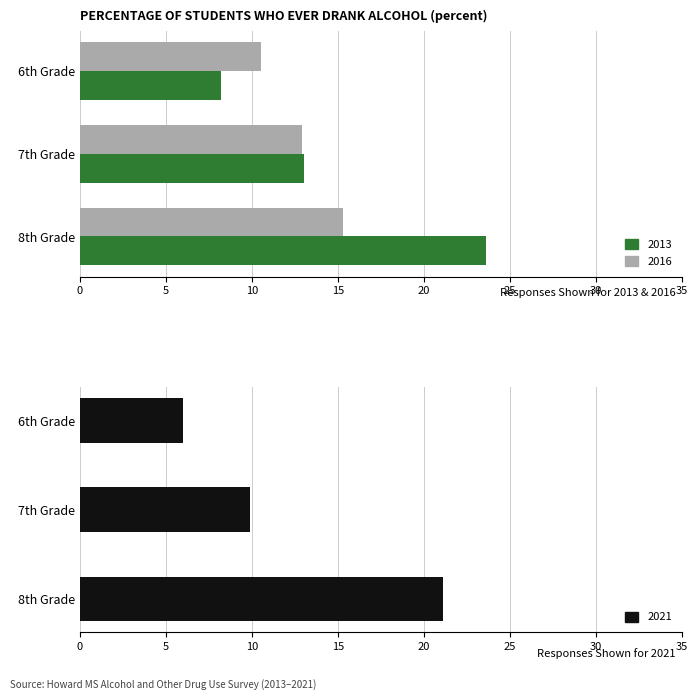

At which category is the sum across all series the highest?

8th Grade